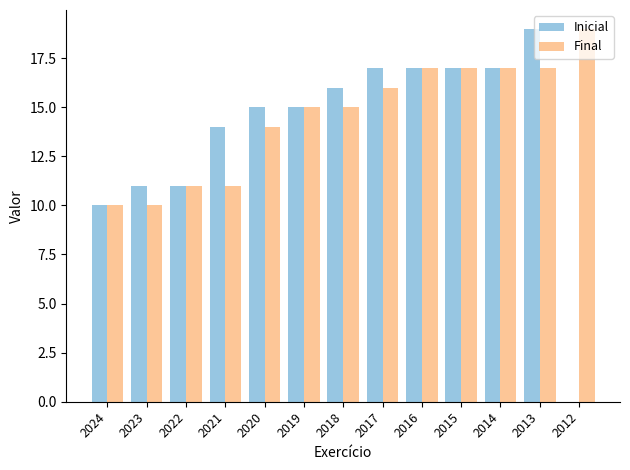

How many series are shown in this chart?

2